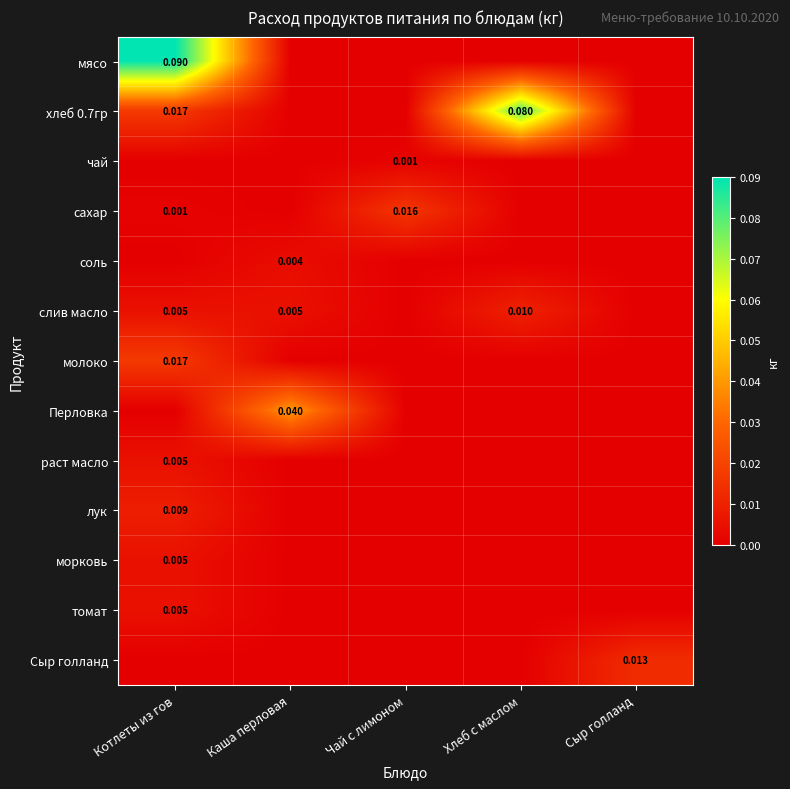

True or false: соль has a value of 0.0 at Хлеб с маслом.

True